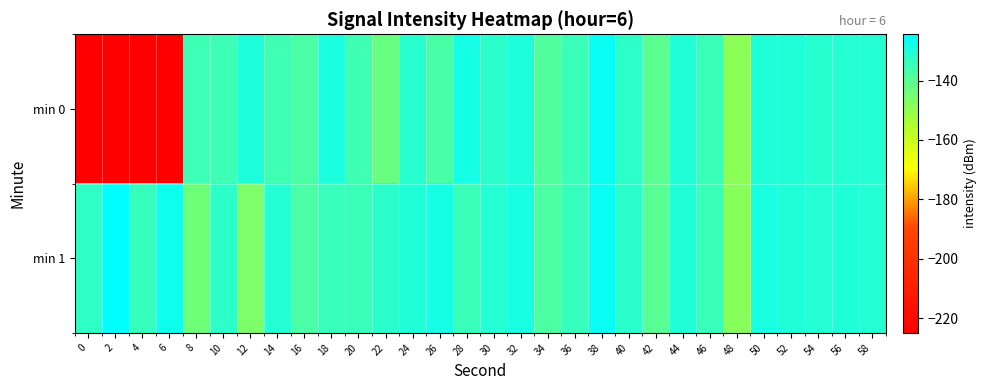

List the series in order of their overall mean, lowest first.

min 0, min 1